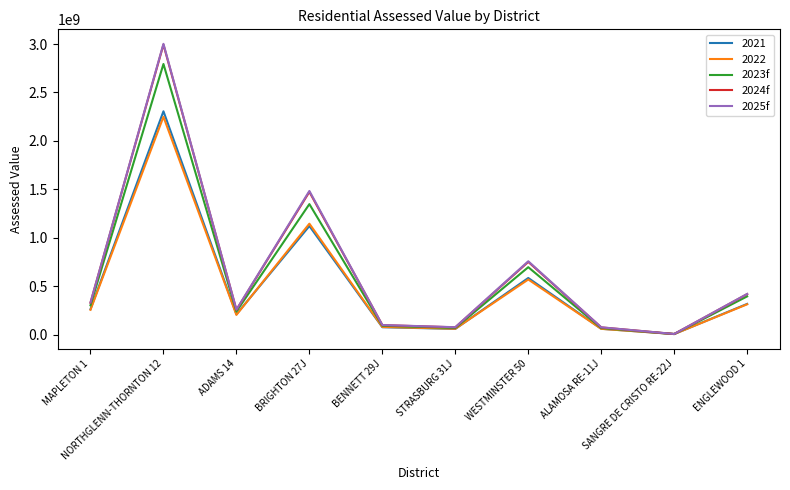

Is it true that 2024f equals 533221594.9 at MAPLETON 1?

False